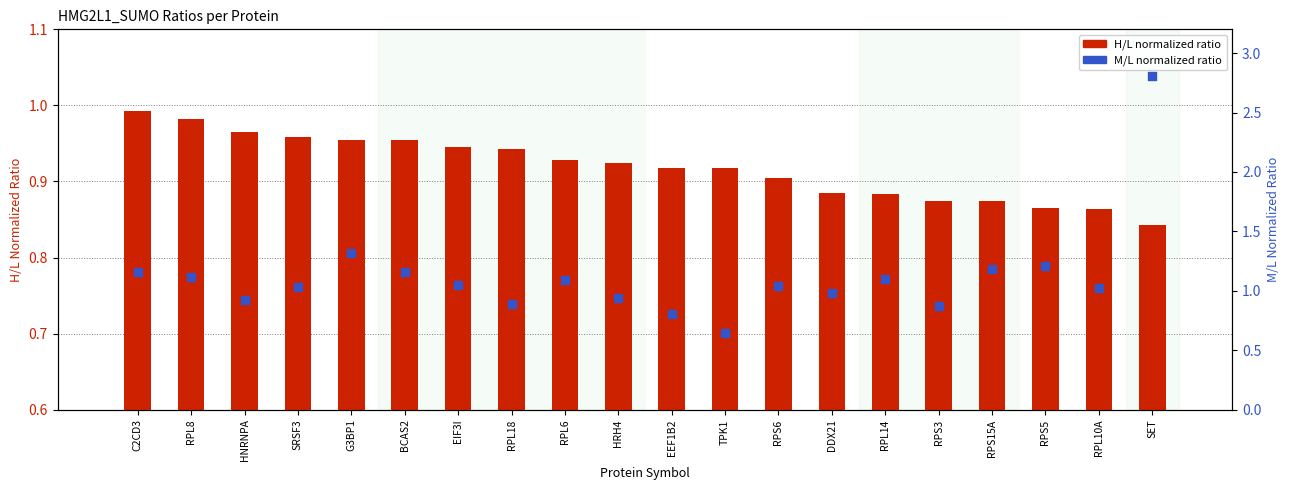

Which series reaches the maximum Y coordinate?

M/L normalized ratio